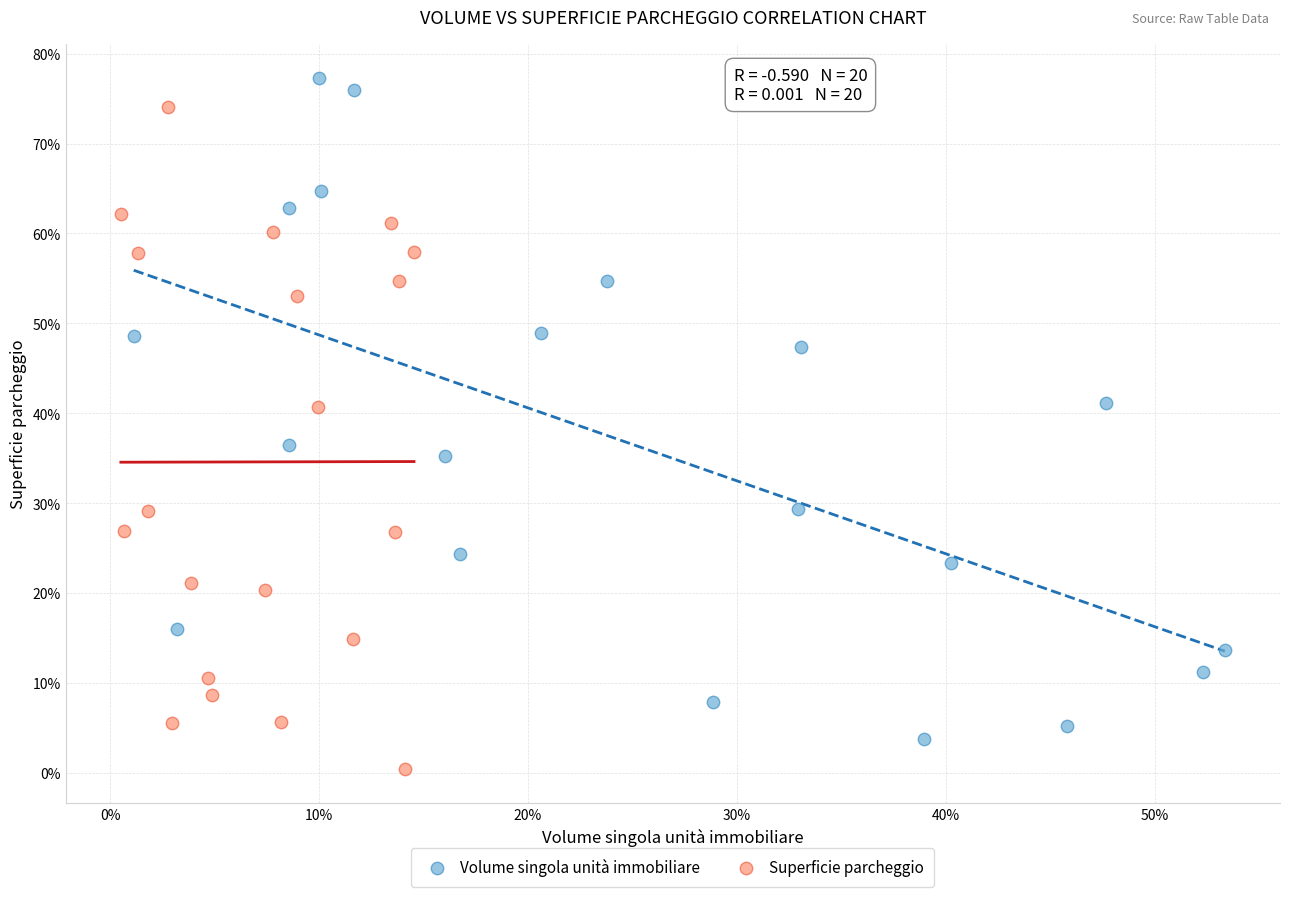

What are all the series names shown in the legend?

Volume singola unità immobiliare, Superficie parcheggio